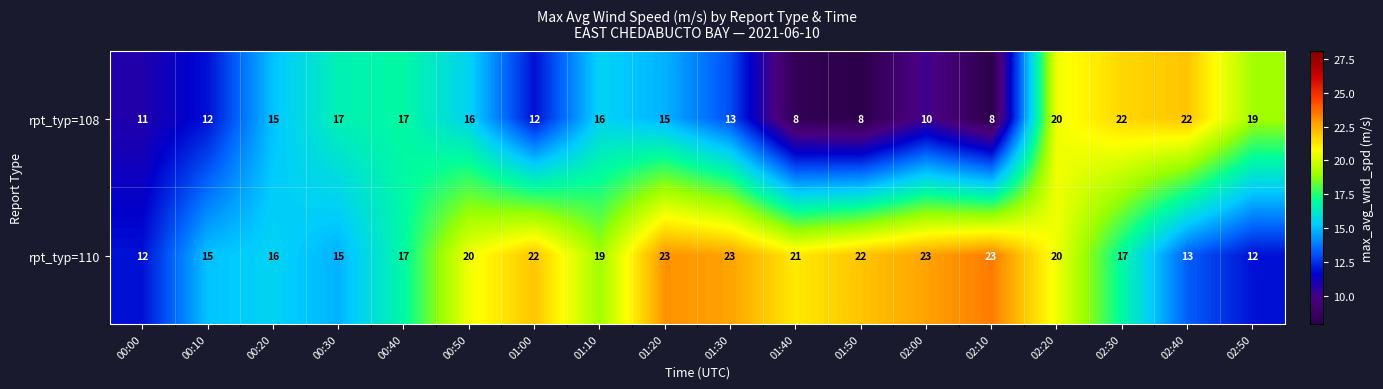

Which series has the widest spread of values?

rpt_typ=108